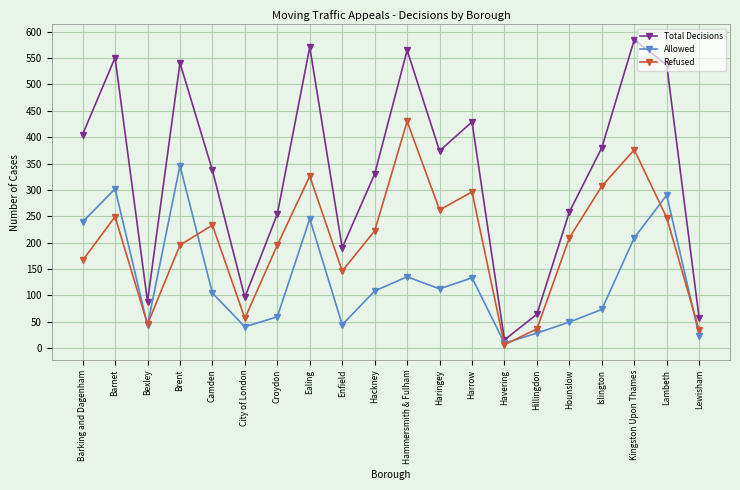

What is the difference between the Allowed values at Ealing and Hammersmith & Fulham?

110